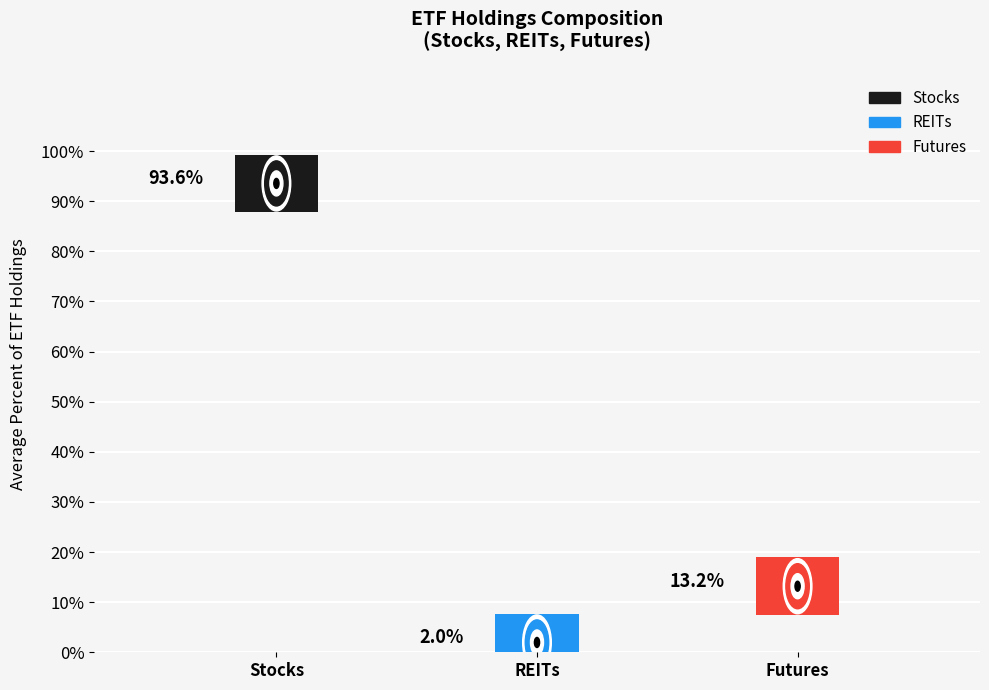

What is the difference between the maximum and minimum values in the Percent of Futures in ETF series?

0.5